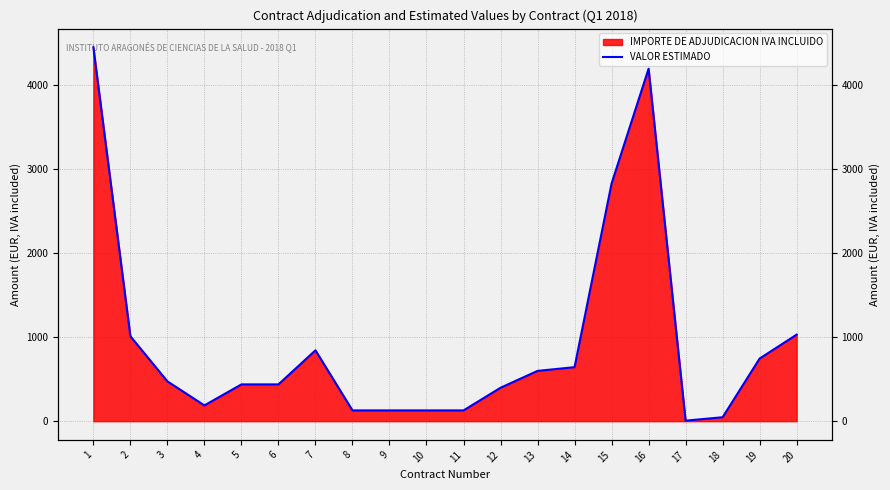

What is the greatest value displayed?

4454.0